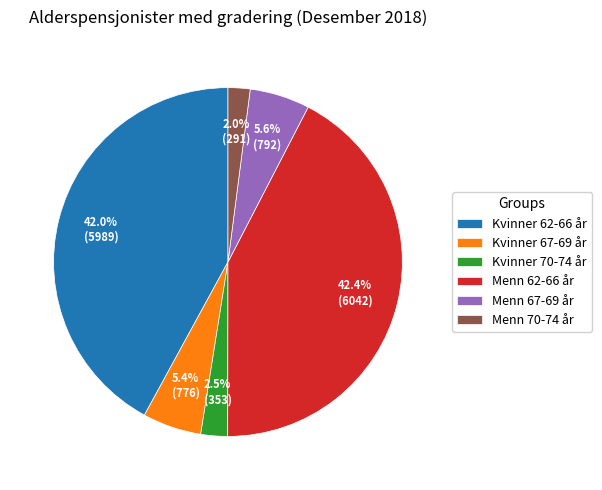

To the nearest percent, what is the average slice percentage?

17%